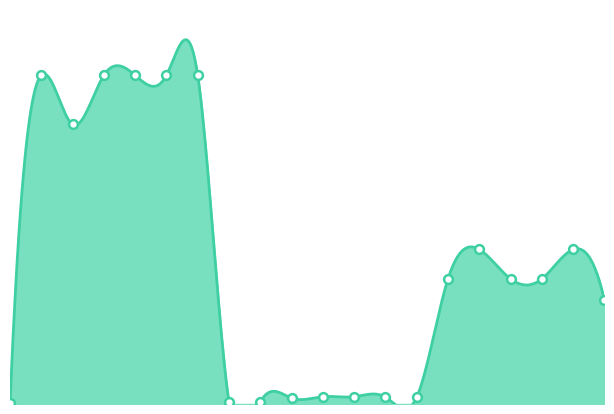

What is the ratio of the value at 273702194 to the value at 287302224?

0.5